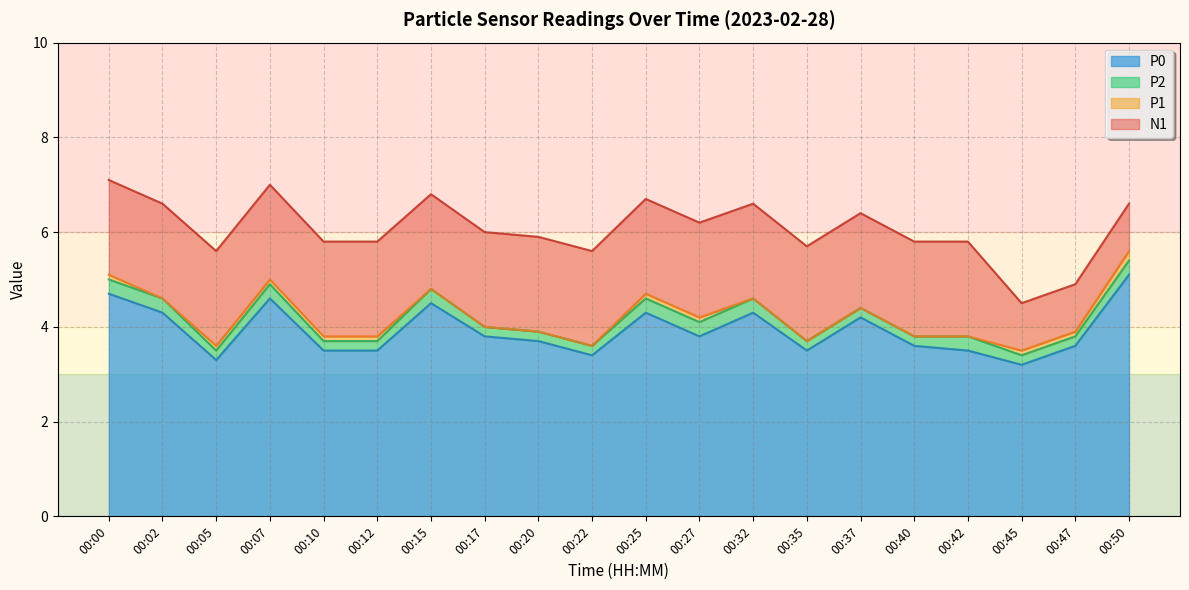

True or false: P0 and P1 intersect in this chart.

False